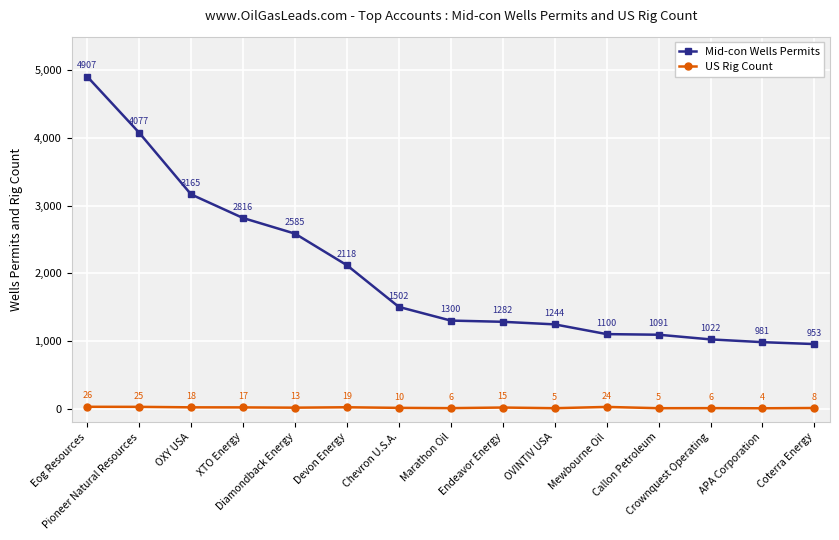

Is this an area chart (filled region under the line)?

No